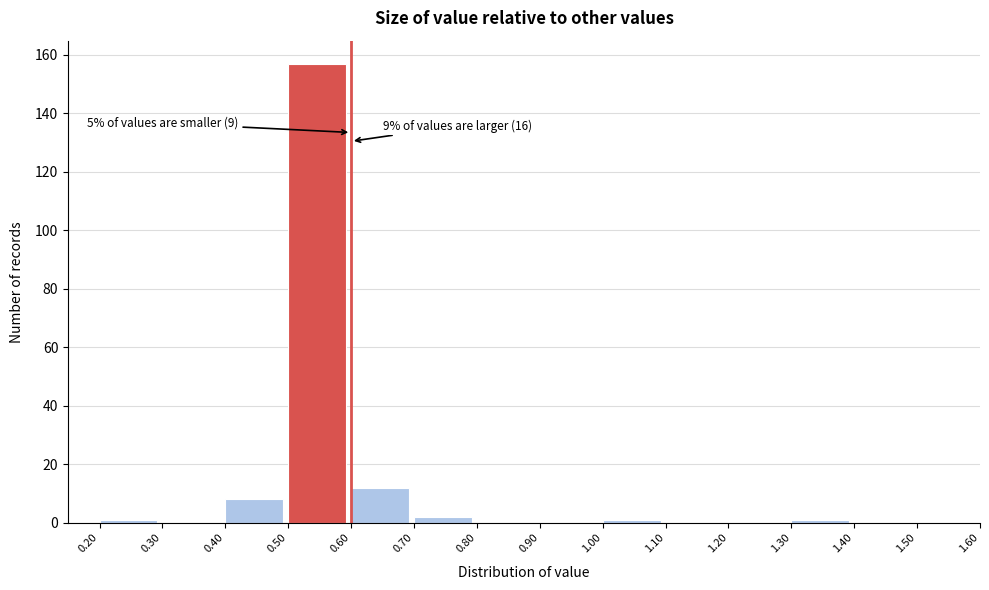

Which range on the x-axis has the tallest bar?

0.50 to 0.60